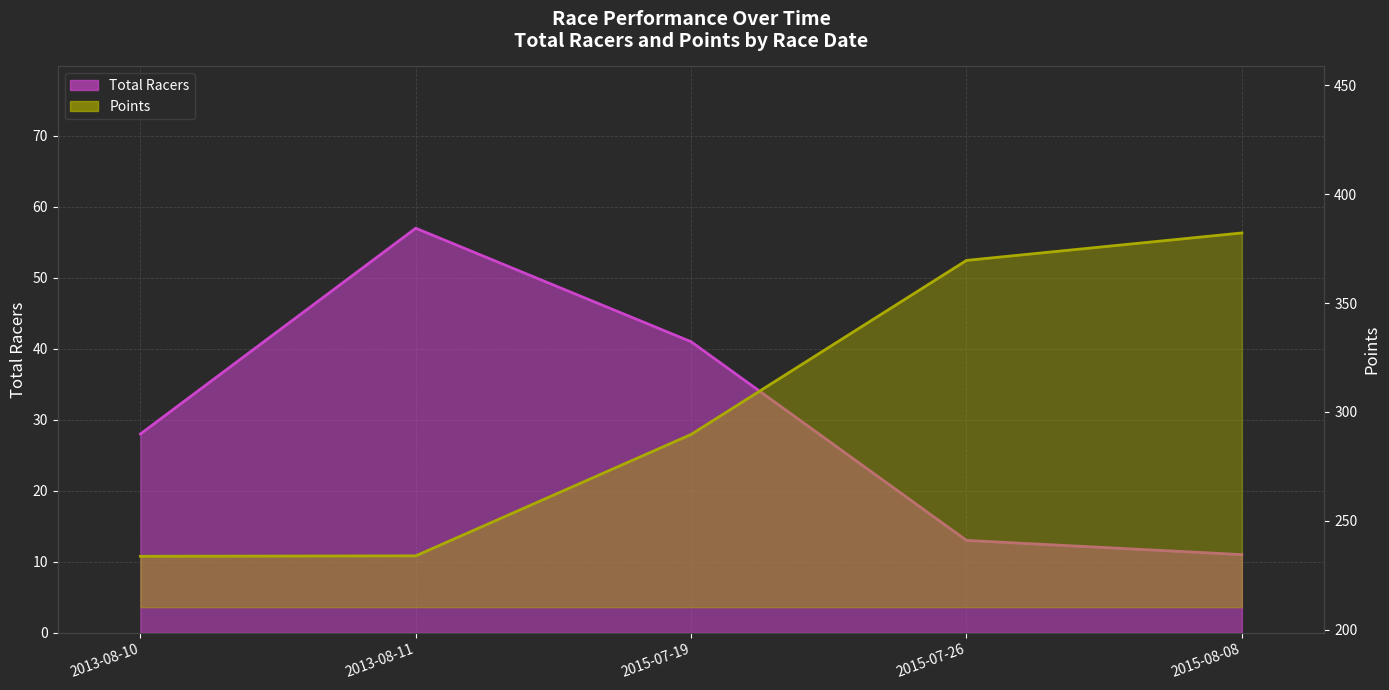

What are all the series names shown in the legend?

Total Racers (line), Points (line)